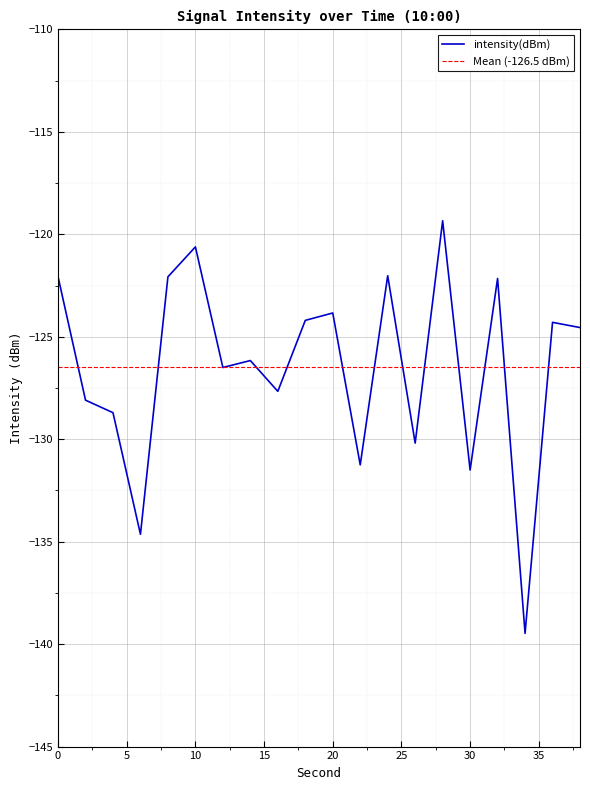

List the labels in order of value, smallest first.

34, 6, 30, 22, 26, 4, 2, 16, 12, 14, 38, 36, 18, 20, 32, 8, 0, 24, 10, 28